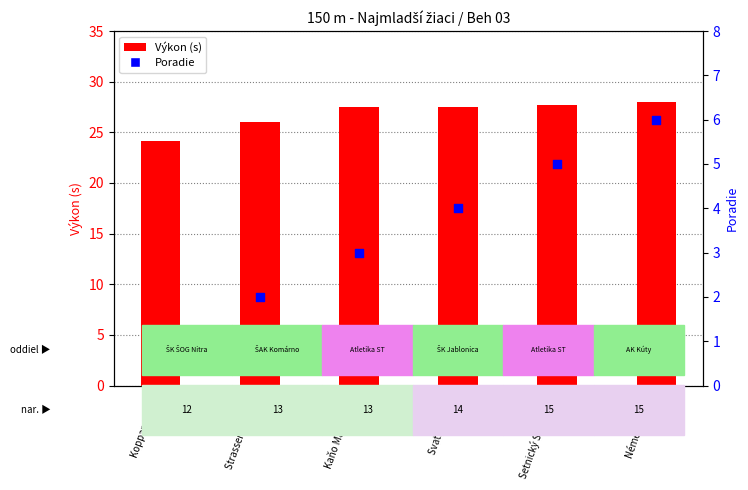

Is the value of Poradie at Svatík Jerguš greater than the value of Výkon (s) at Strasser Ladislav?

No